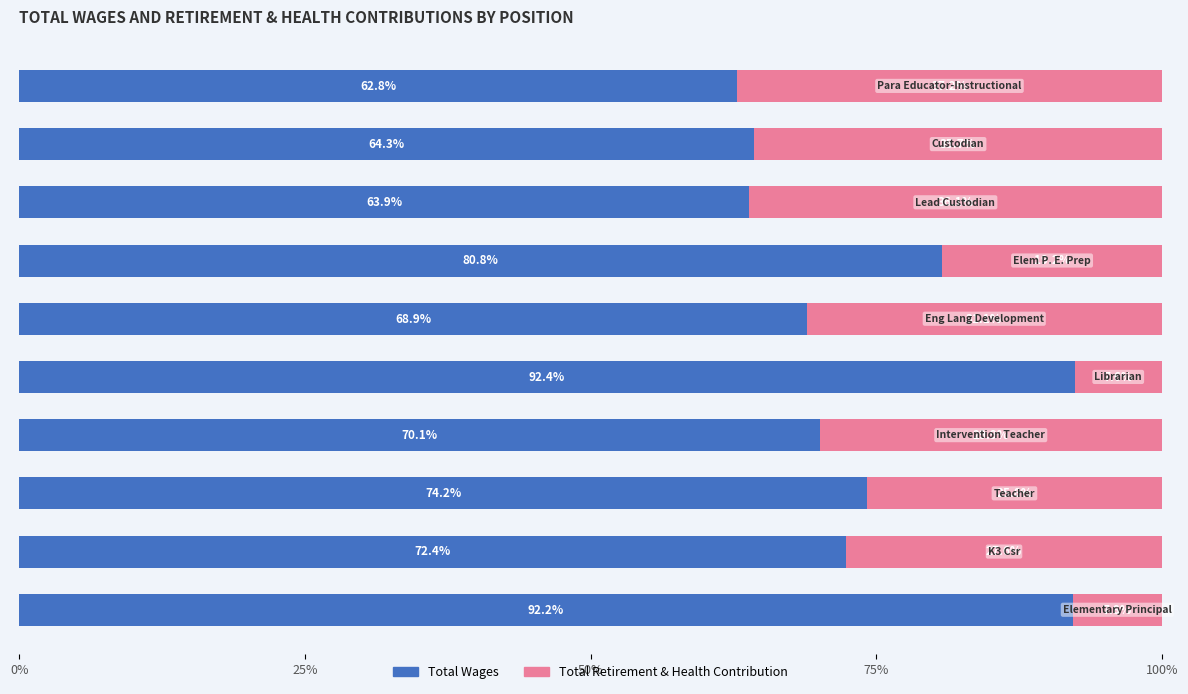

What position from the left is 75%?

4